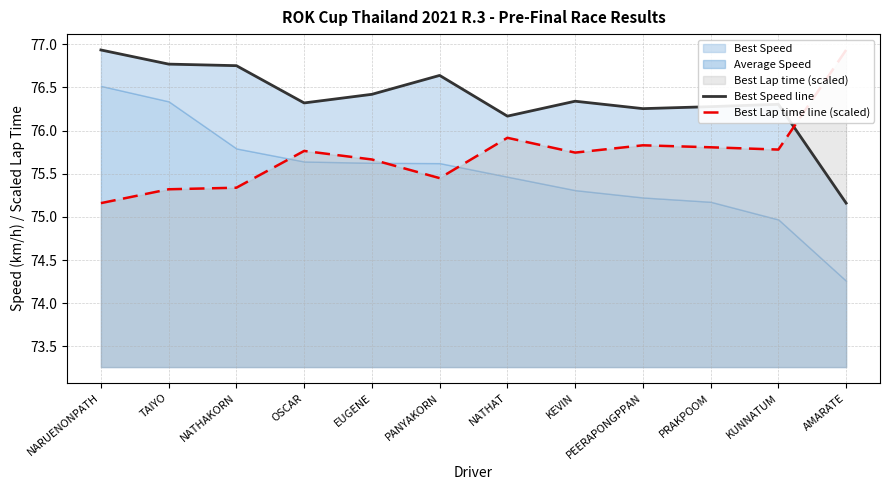

Which category has the highest value in the Best Speed line series?

NARUENONPATH